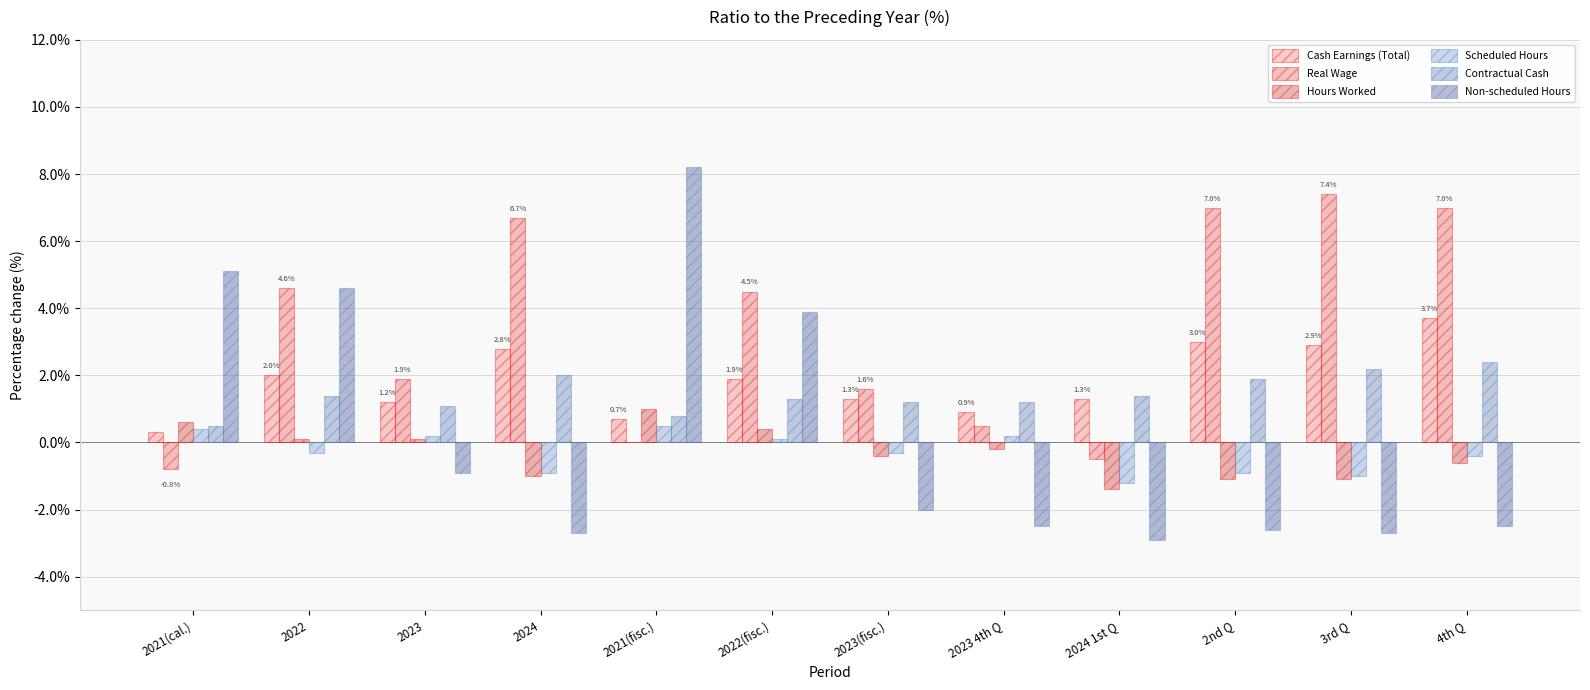

What is the greatest value displayed?

8.2